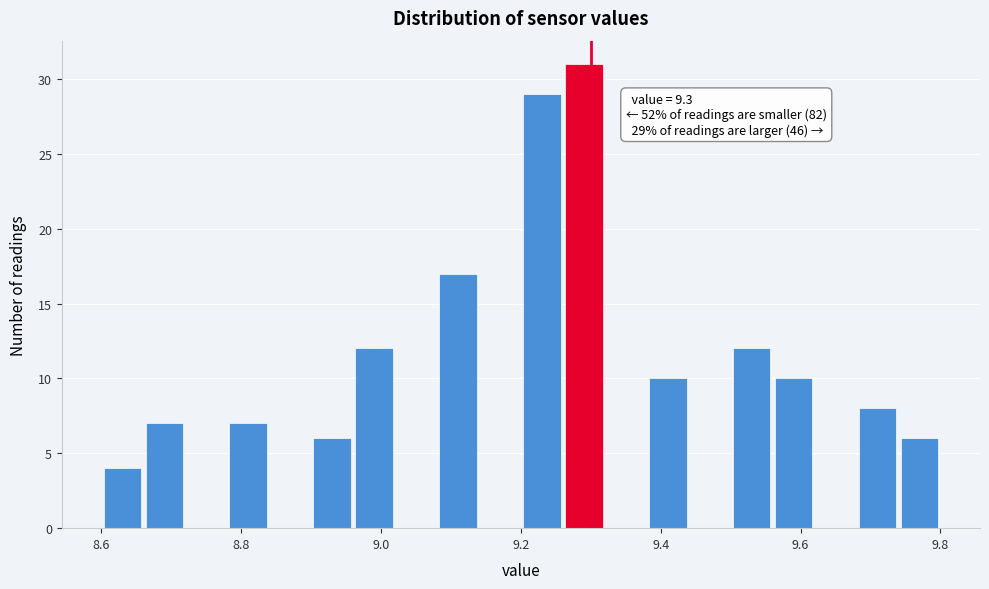

Read against the x-axis, roughly where is the centre of the tallest bar?

9.30